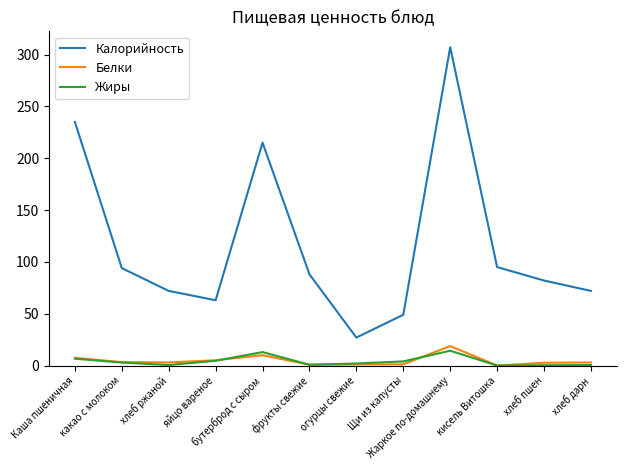

Does the chart display data point markers on the line(s)?

No